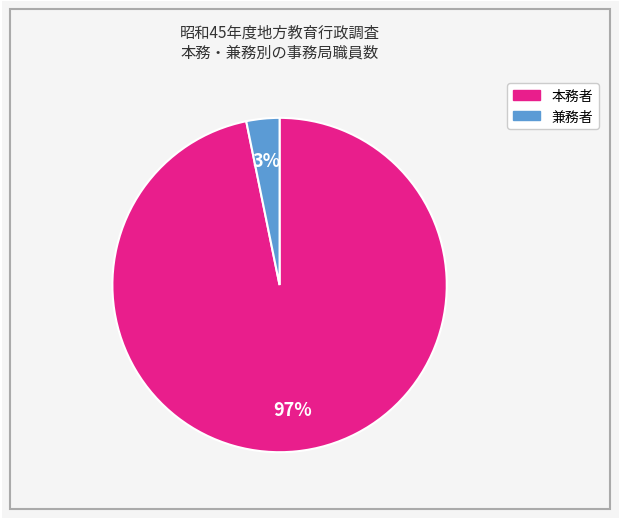

What is the largest slice in the pie chart?

本務者